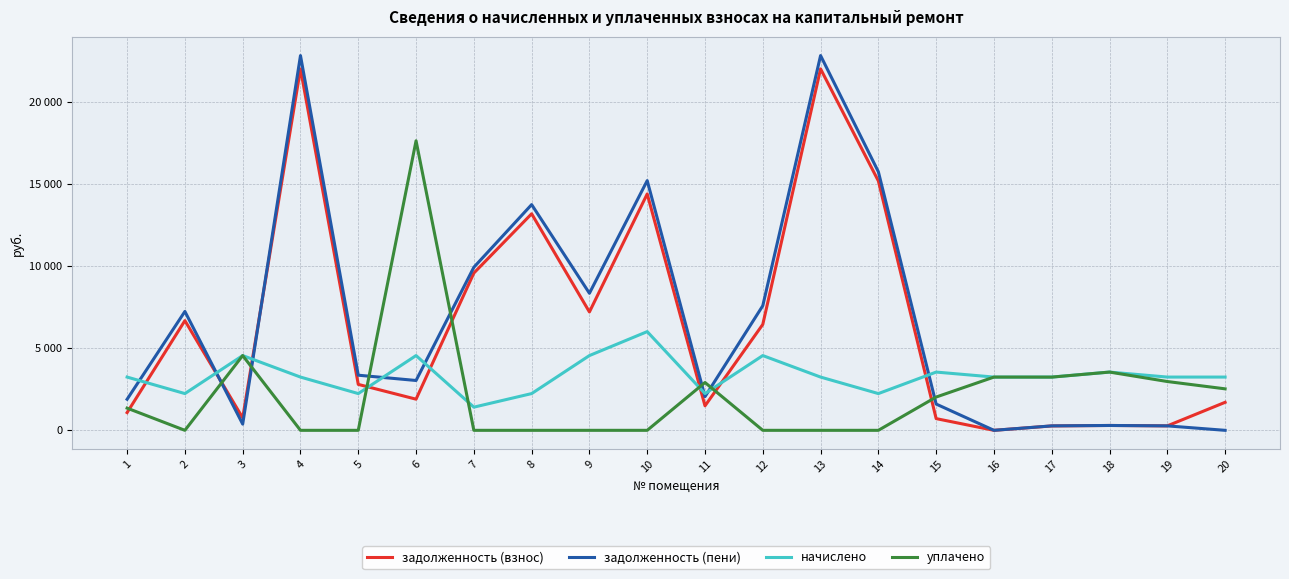

Where is задолженность (взнос) nearest to the value 11011?

7